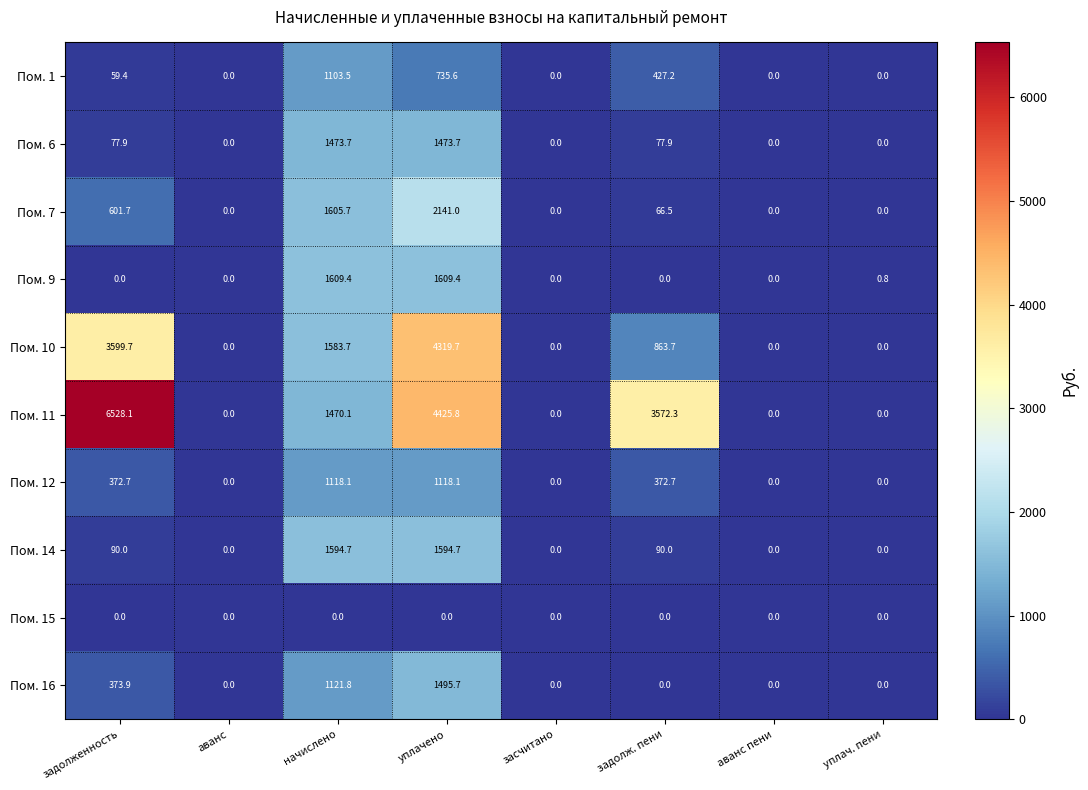

What is the highest value of the Пом. 11 series?

6528.1